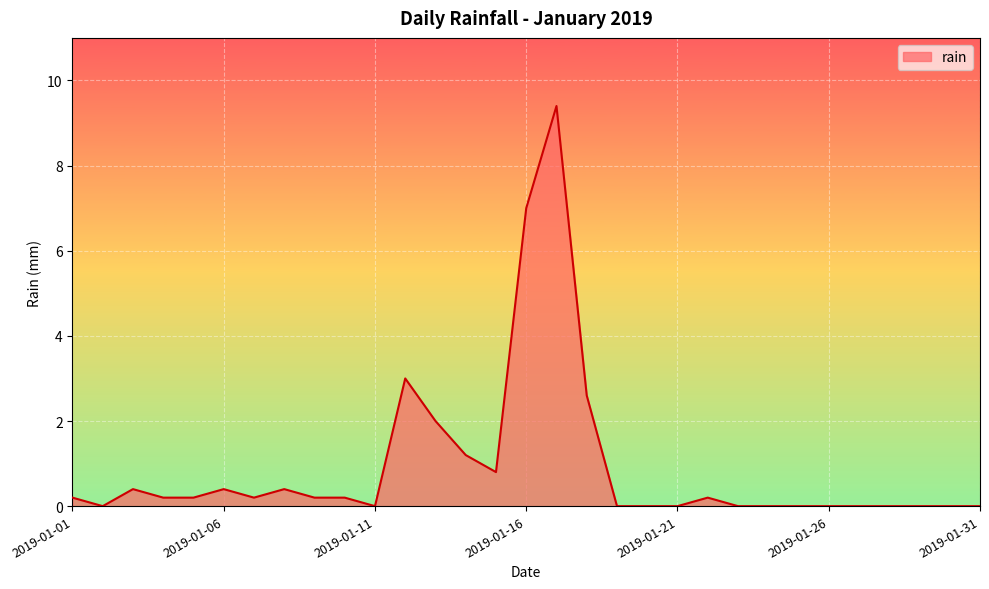

What is the difference between the maximum and minimum values?

9.4